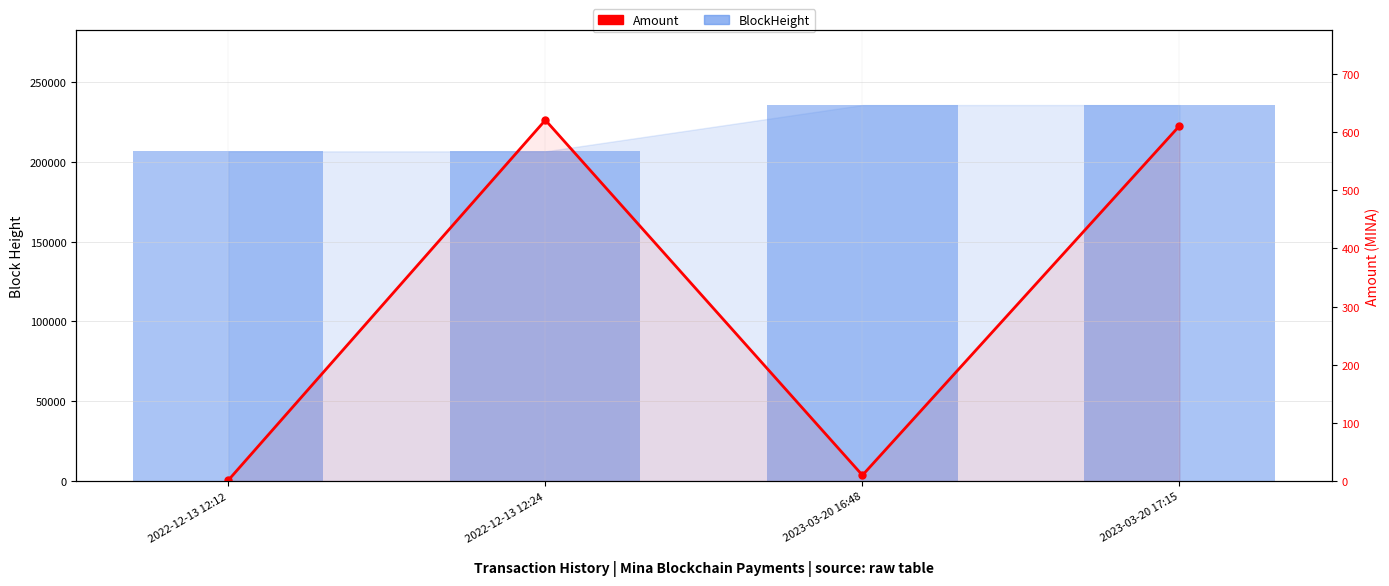

True or false: BlockHeight has a value of 206486.0 at 2022-12-13 12:24.

True